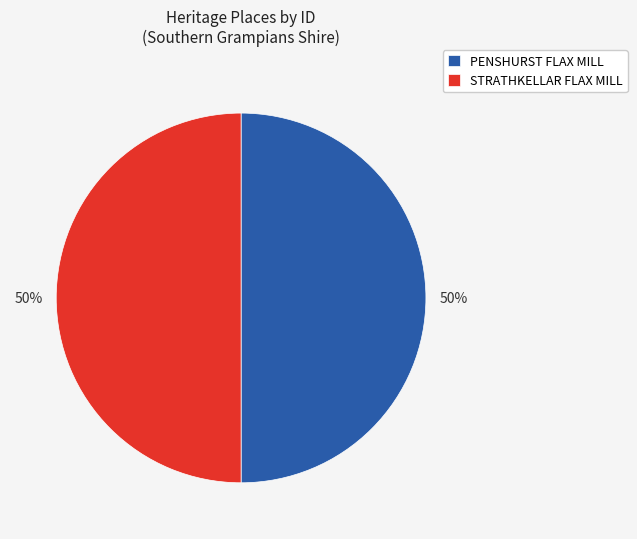

Is it true that PENSHURST FLAX MILL is 50% of the pie?

True